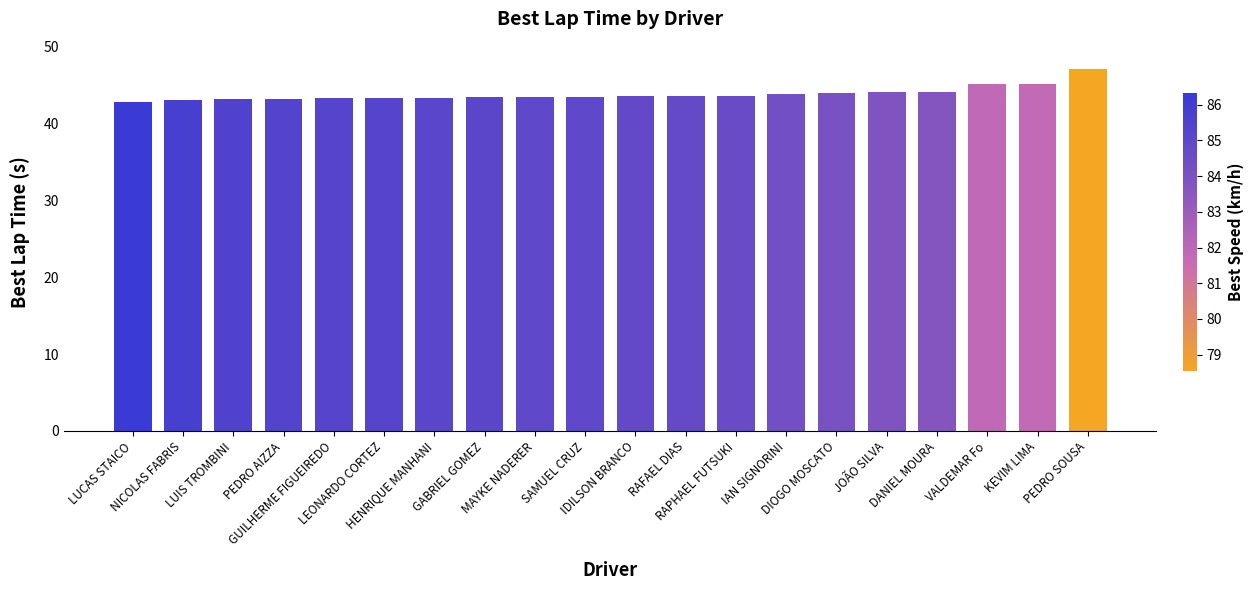

The value at DANIEL MOURA is 61.1. True or false?

False